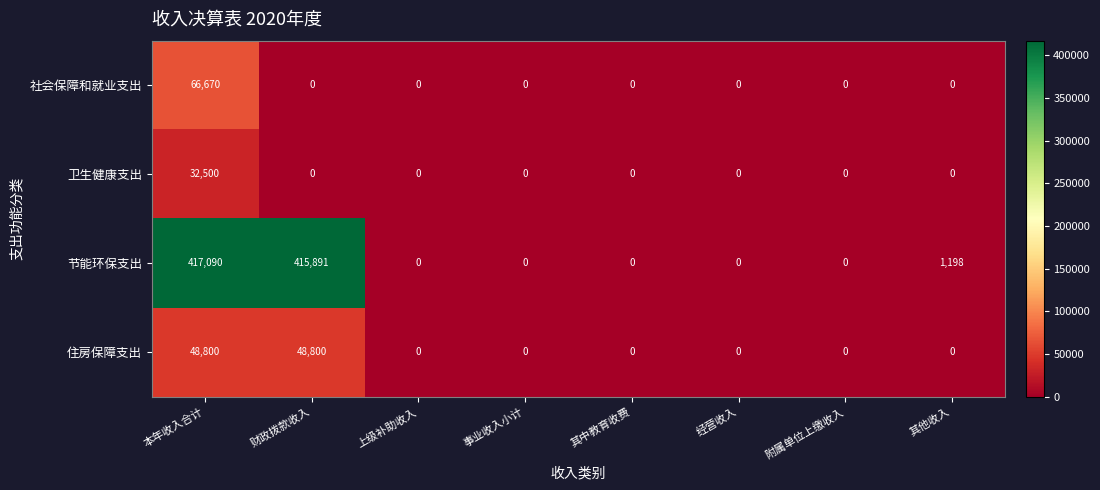

Which series has the largest range (max minus min)?

节能环保支出